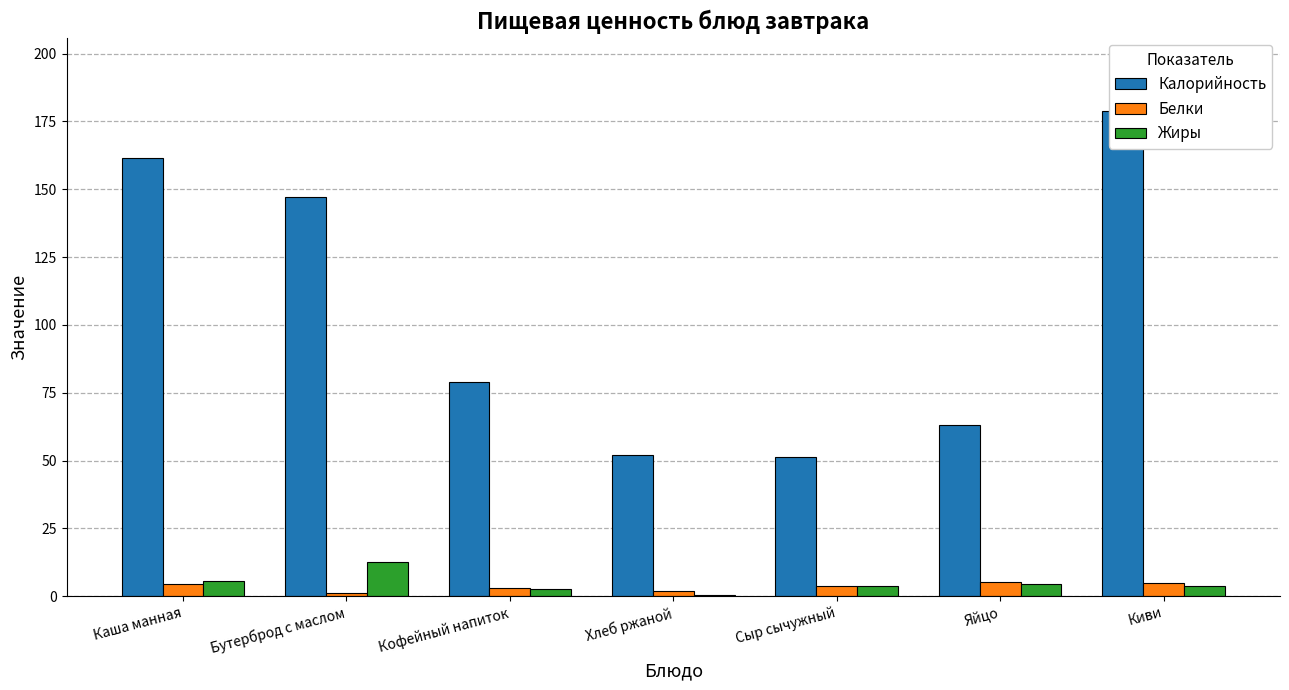

What is the label of the 5th bar from the right?

Кофейный напиток